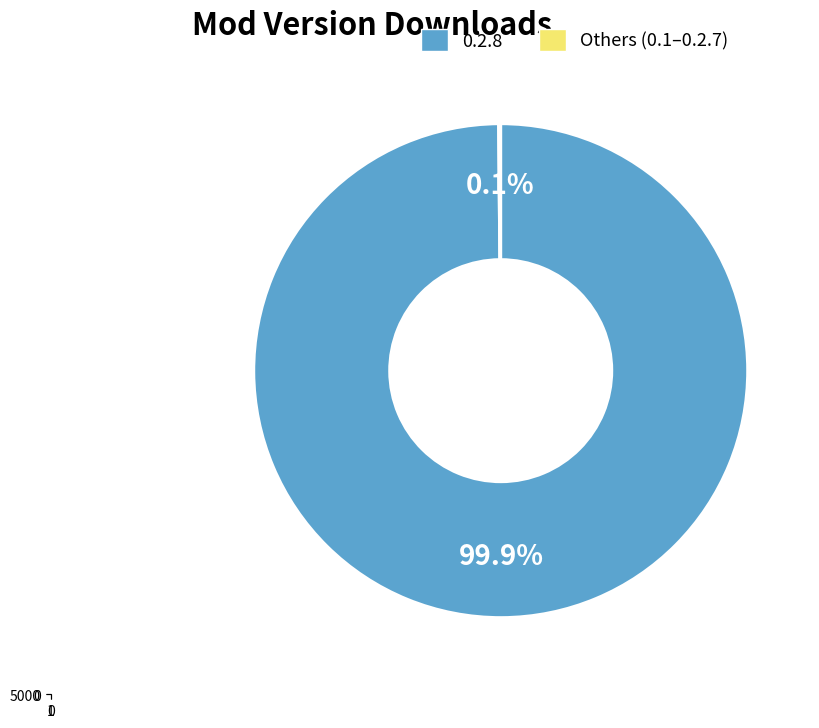

To the nearest percent, what is the difference between the largest and smallest slice percentages?

100%